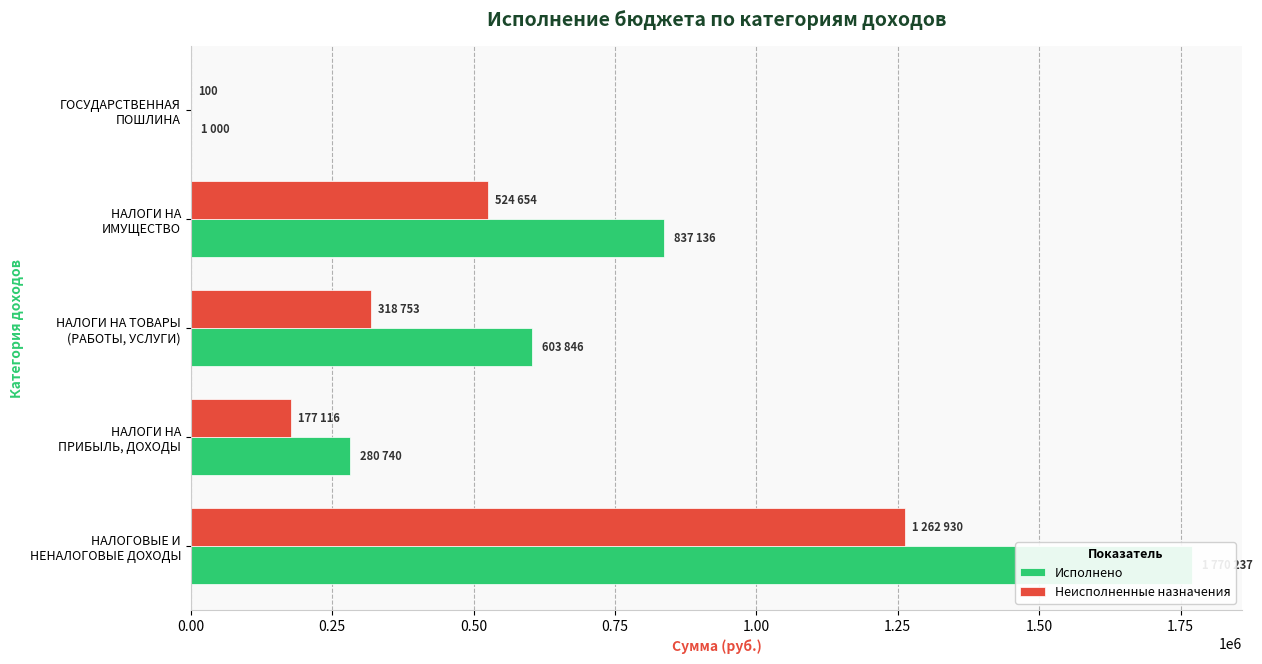

What position from the left is НАЛОГОВЫЕ И НЕНАЛОГОВЫЕ ДОХОДЫ?

1